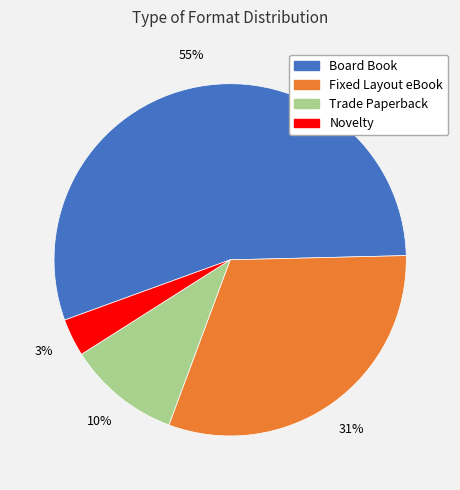

How many slices are in this pie chart?

4